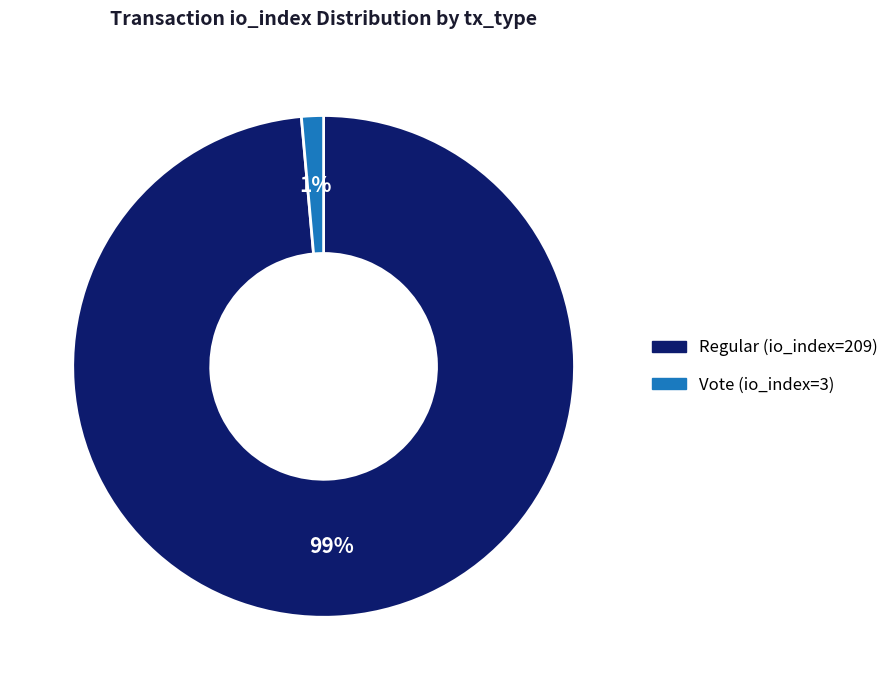

What percentage is the Regular (io_index=209) slice, to the nearest percent?

99%